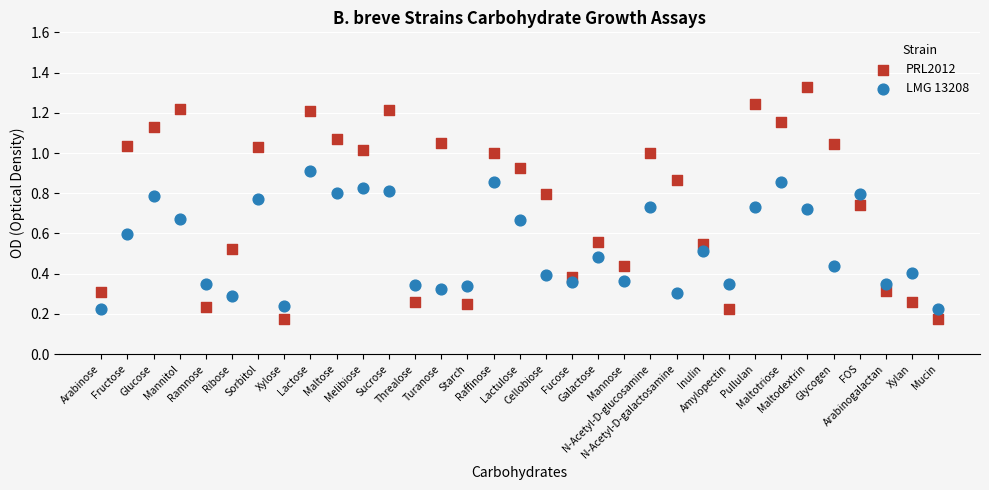

Which series reaches the maximum Y coordinate?

PRL2012